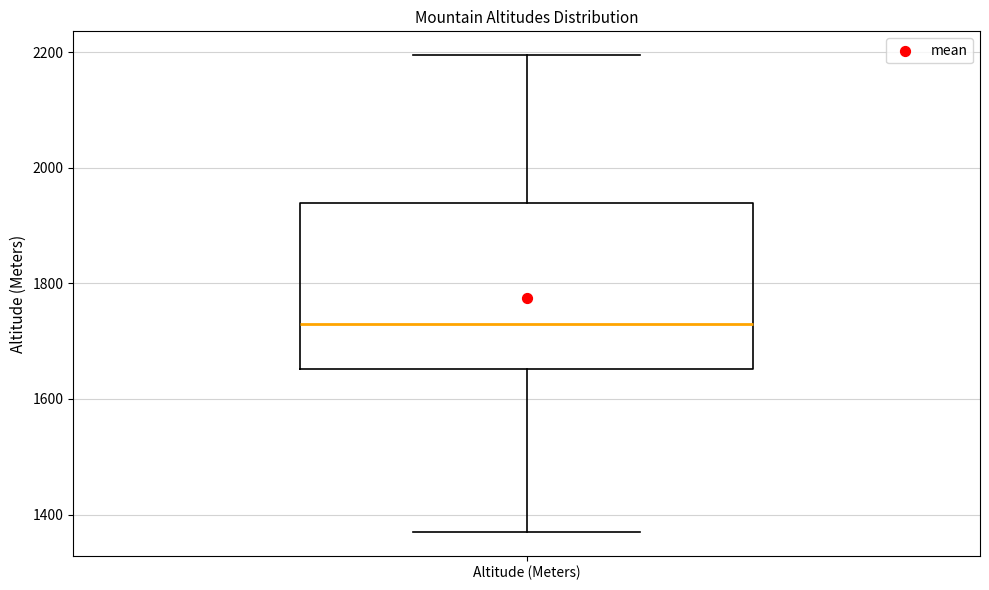

Transcribe this box plot: give where the median line is, the range the box spans, and where the two whiskers end, as read against the y-axis. The values are not printed on the chart, so give them approximately, as read against the axis.

median 1740, box 1660 to 1940, whiskers 1380 to 2200